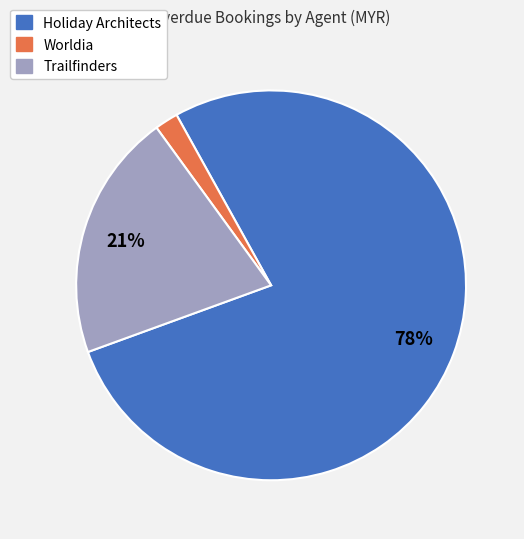

Approximately how many times larger is the value at Trailfinders compared to Holiday Architects?

0.3